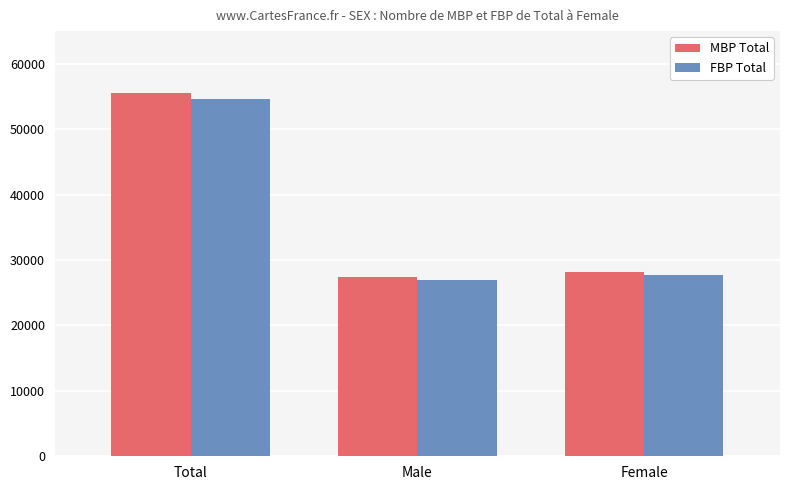

What is the maximum value for FBP Total?

54680